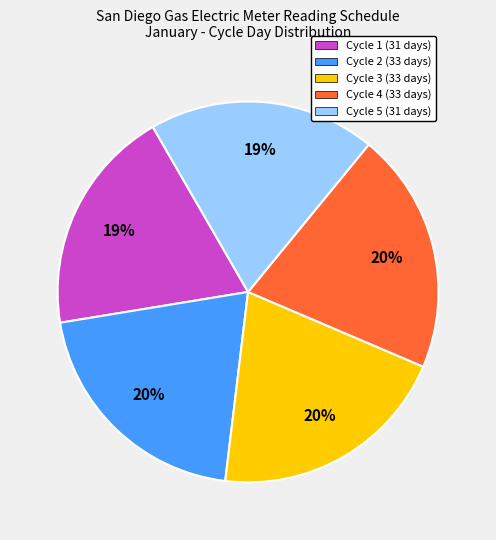

To the nearest percent, what is the average slice percentage?

20%